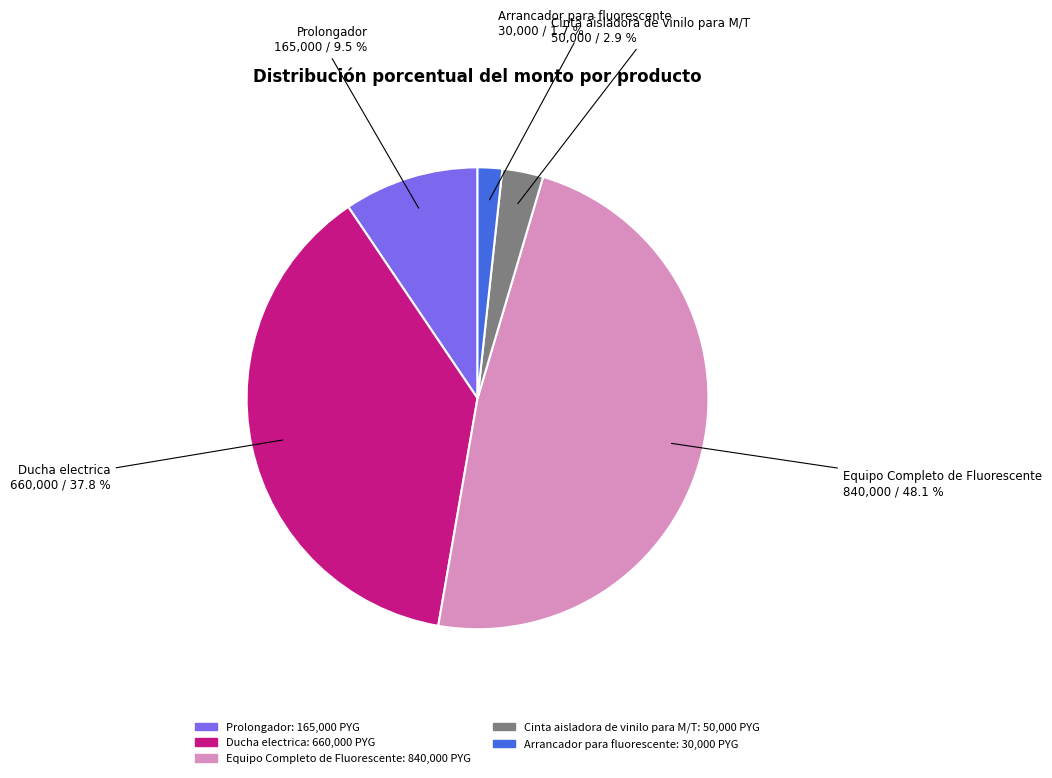

What portion of the pie excludes Arrancador para fluorescente?

98.3%